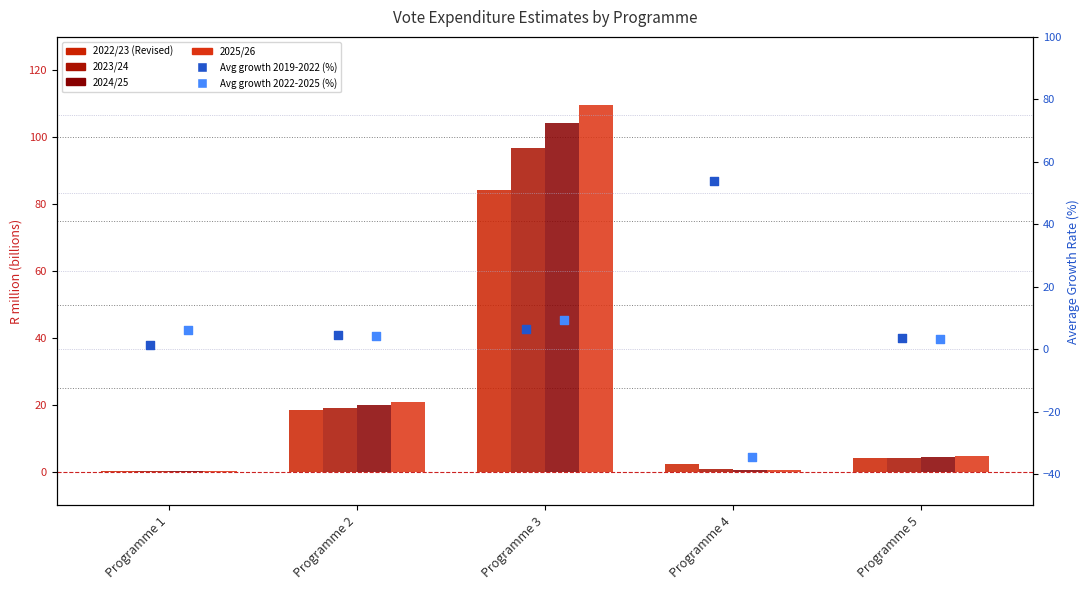

Which series has the widest spread of Y values?

2025/26